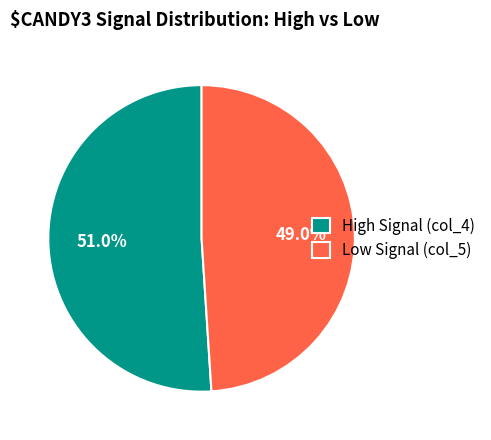

Which category has the smallest portion of the pie?

Low Signal (col_5)